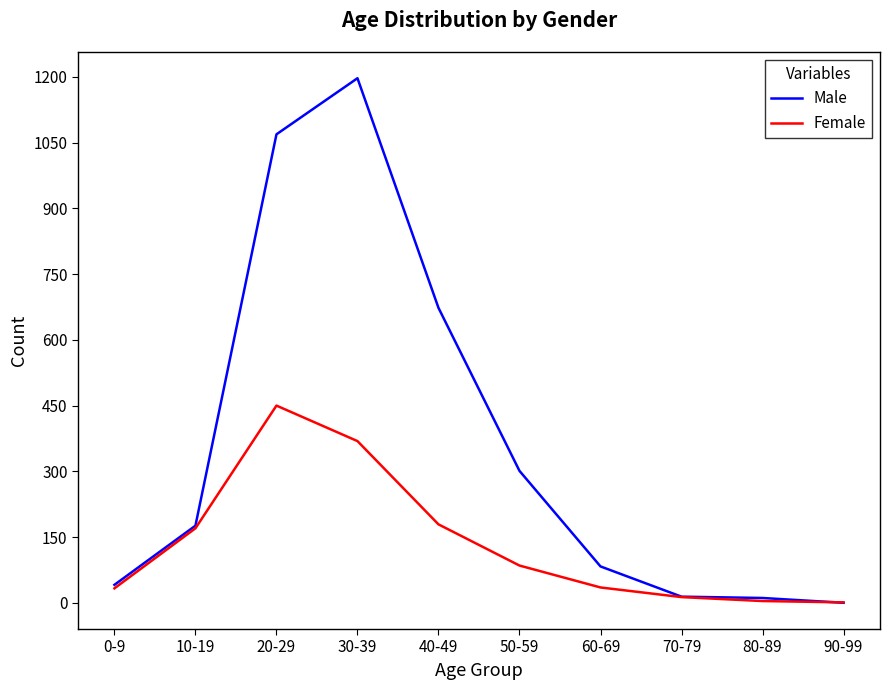

The value of Female at 0-9 is 33. True or false?

True